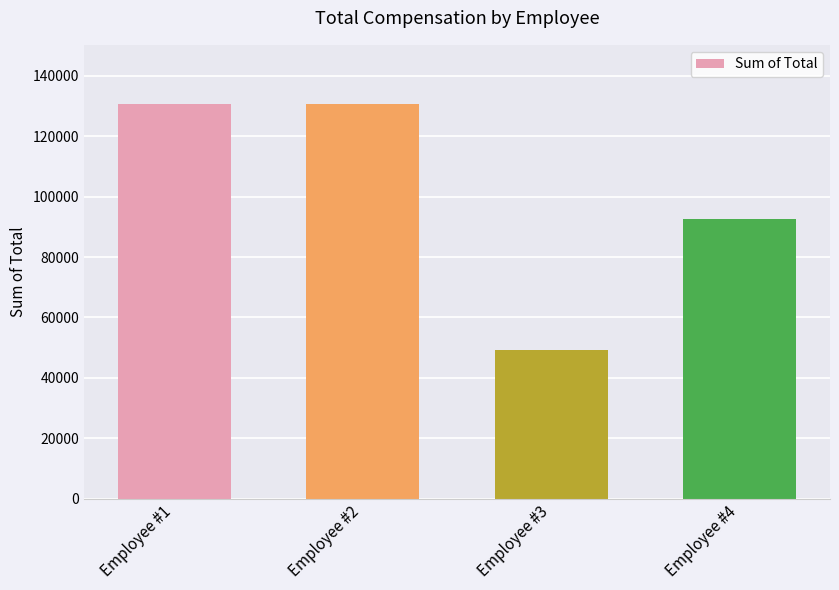

The value at Employee #4 is 92616. True or false?

True